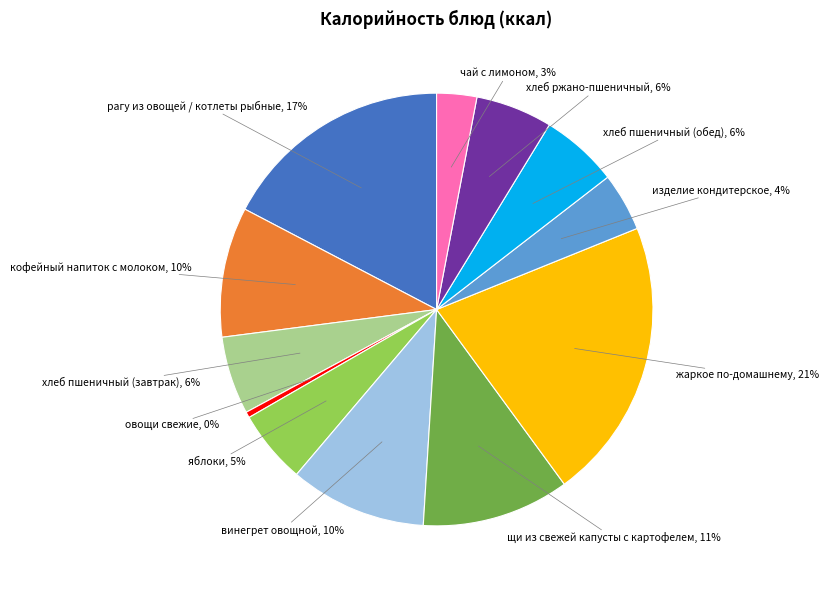

Which category has the biggest portion of the pie?

жаркое по-домашнему